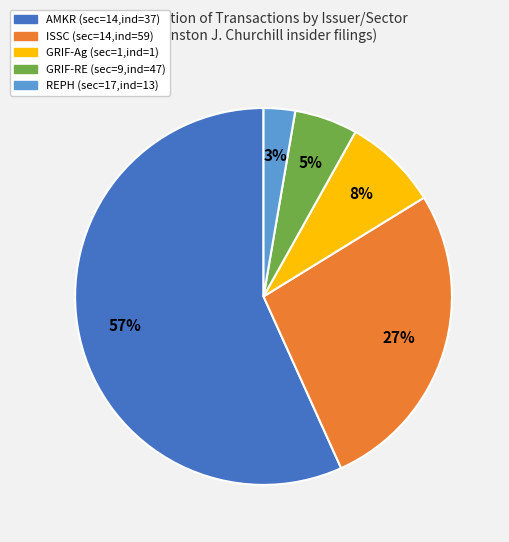

To the nearest percent, what is the difference between the largest and smallest slice percentages?

54%